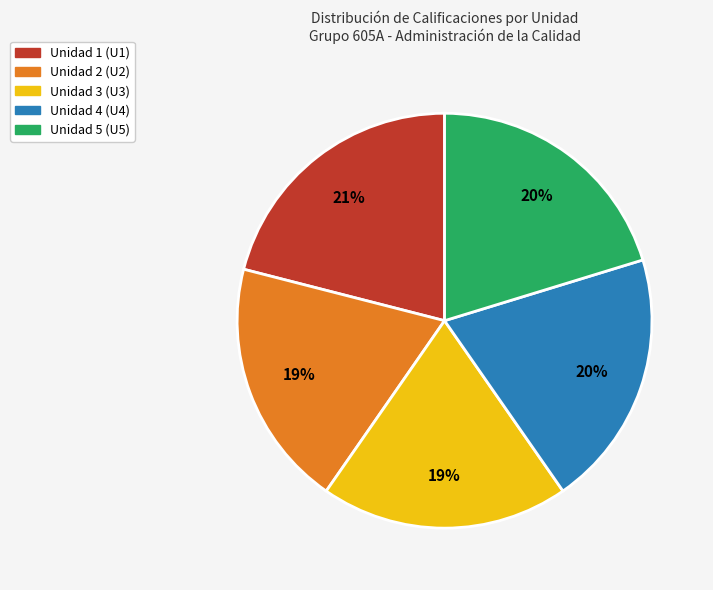

Is Unidad 1 (U1) the majority of the pie?

No